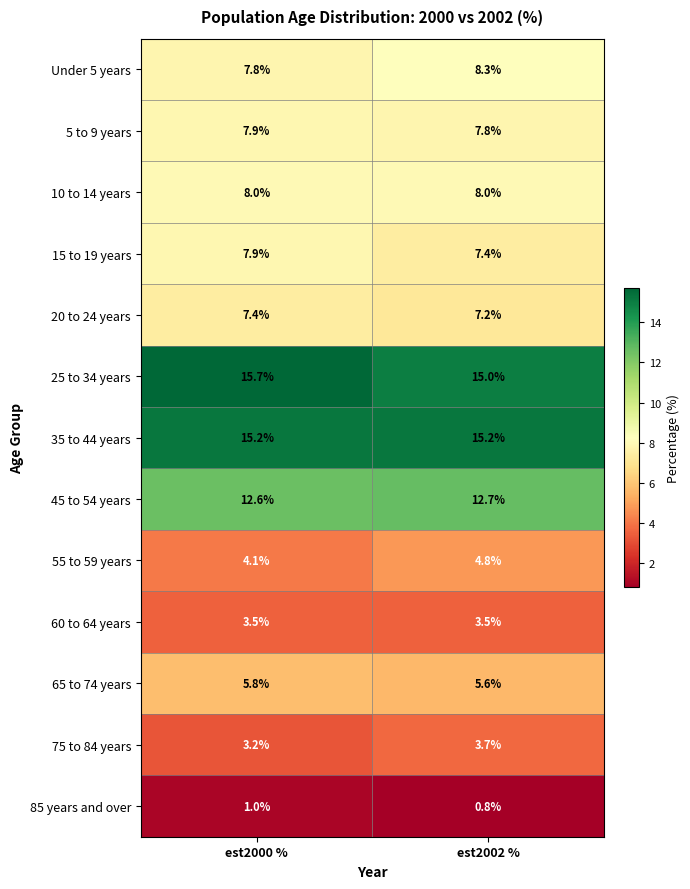

Which series has the largest total across all categories?

25 to 34 years